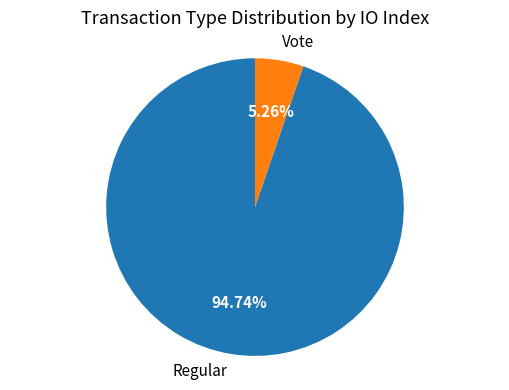

What percentage is the Vote slice, to the nearest percent?

5%